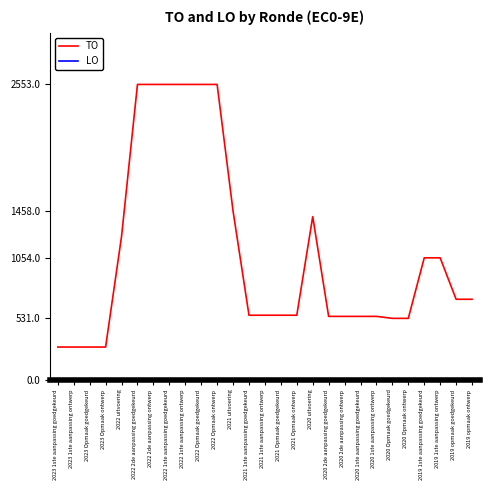

Which series has the largest total across all categories?

TO